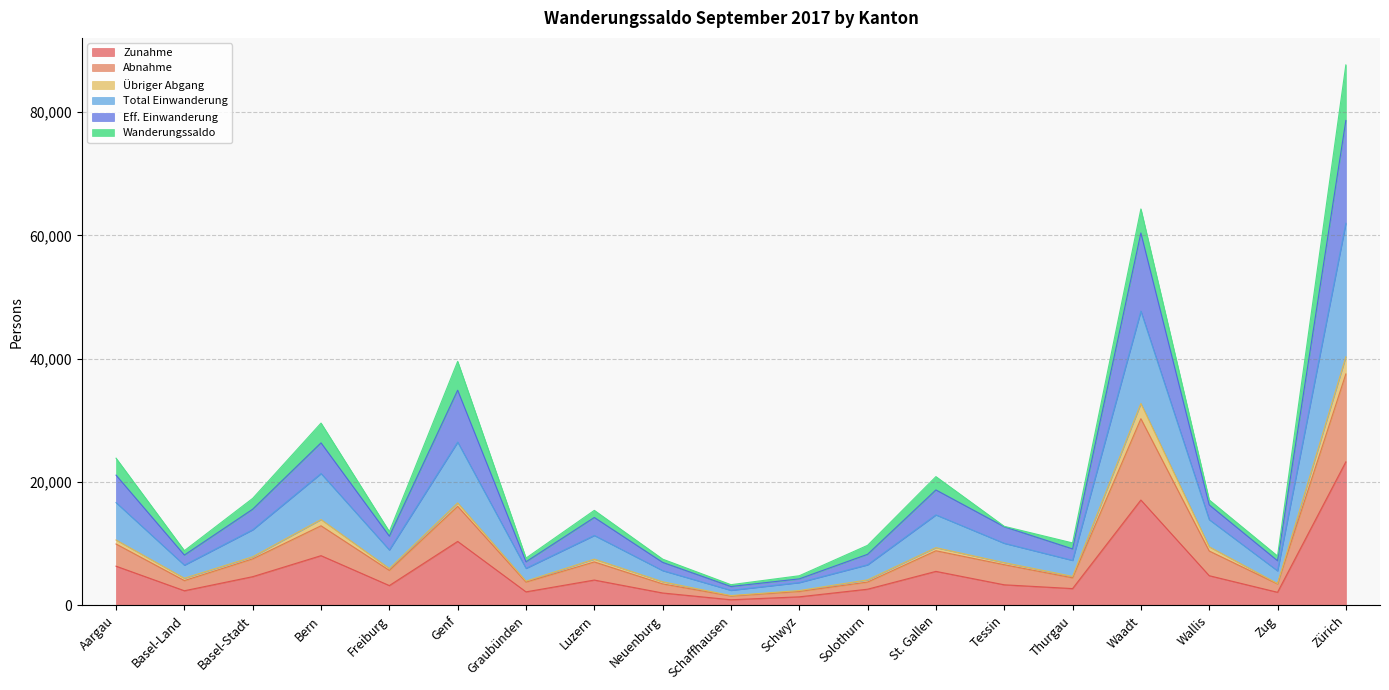

Which category has the highest value in the Zunahme series?

Zürich